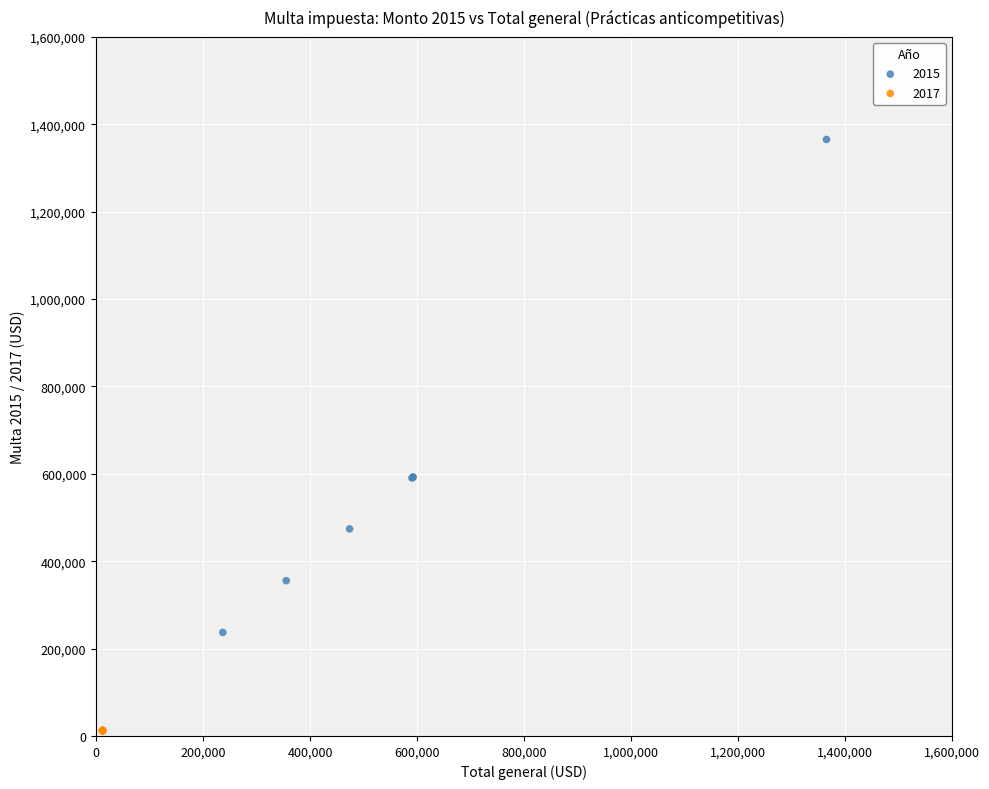

Which series reaches the maximum Y coordinate?

2015